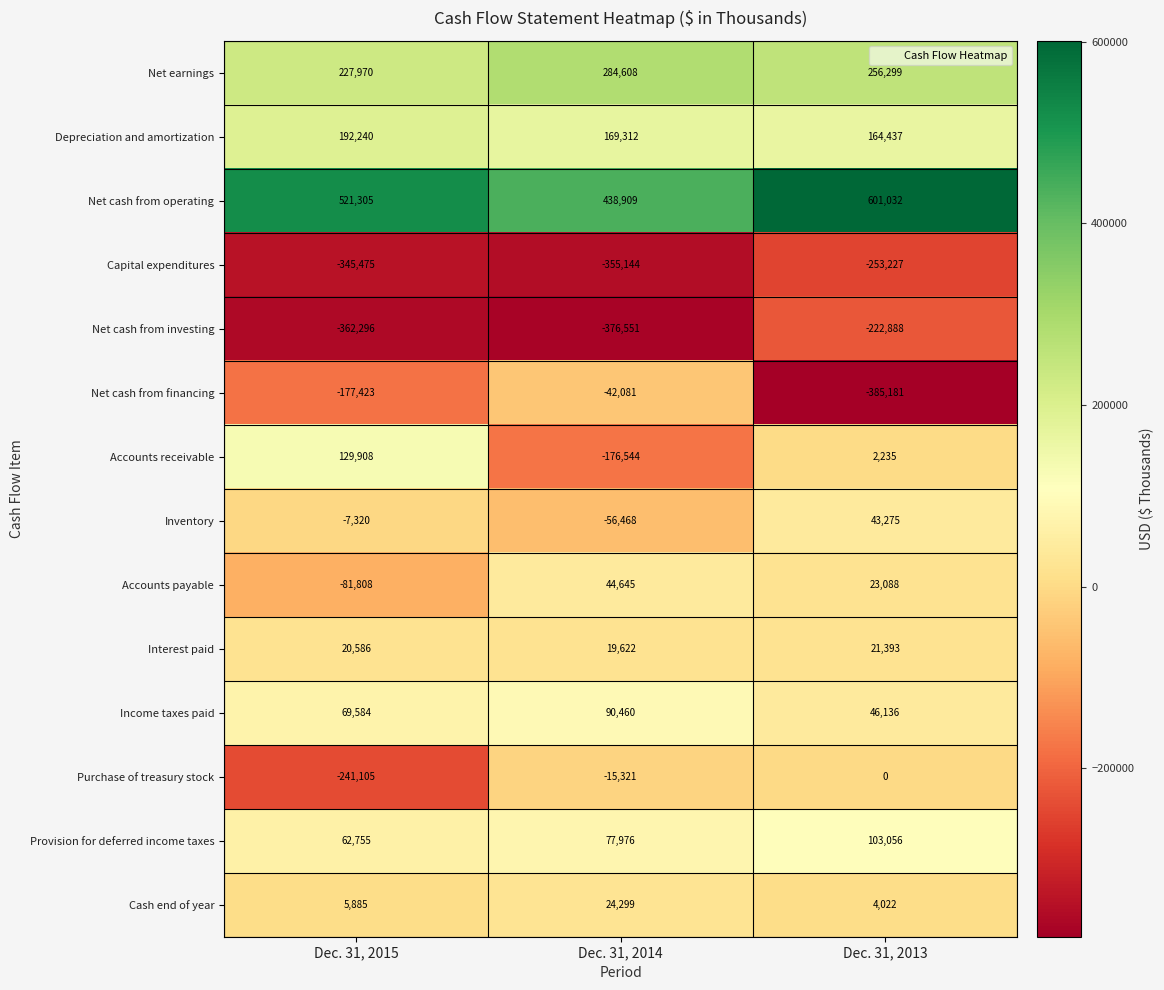

What is the sum of the Interest paid values at Dec. 31, 2014 and Dec. 31, 2013?

41015